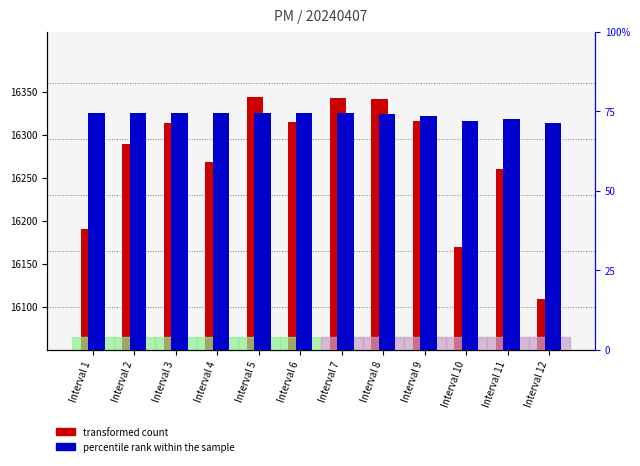

How many values in the transformed count series exceed 16313?

6